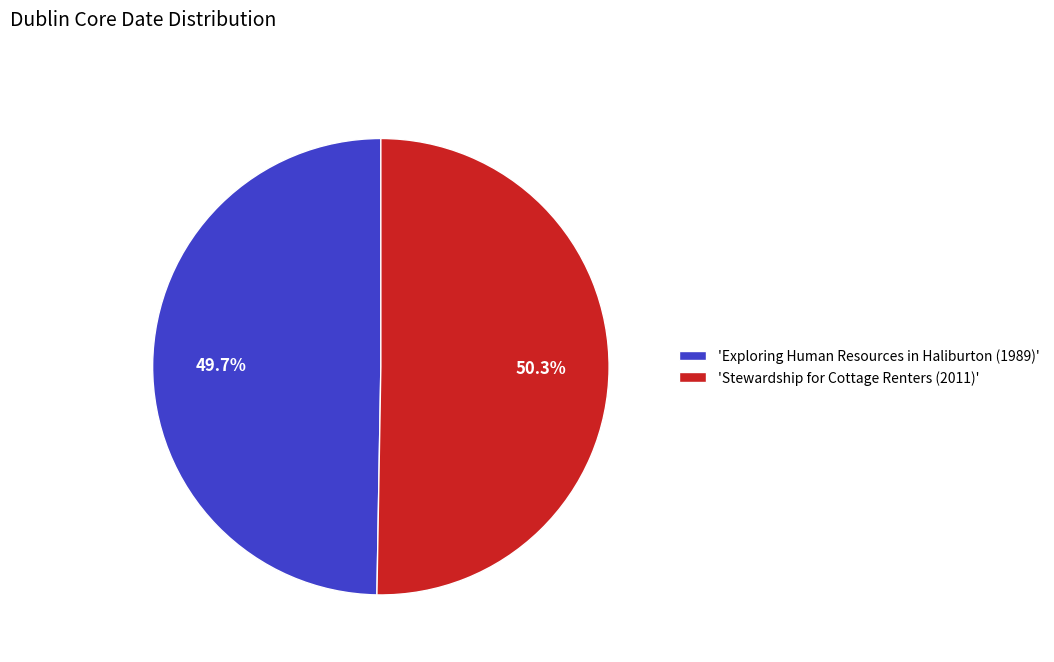

Is the sum of 'Exploring Human Resources in Haliburton (1989)' and 'Stewardship for Cottage Renters (2011)' greater than half?

Yes